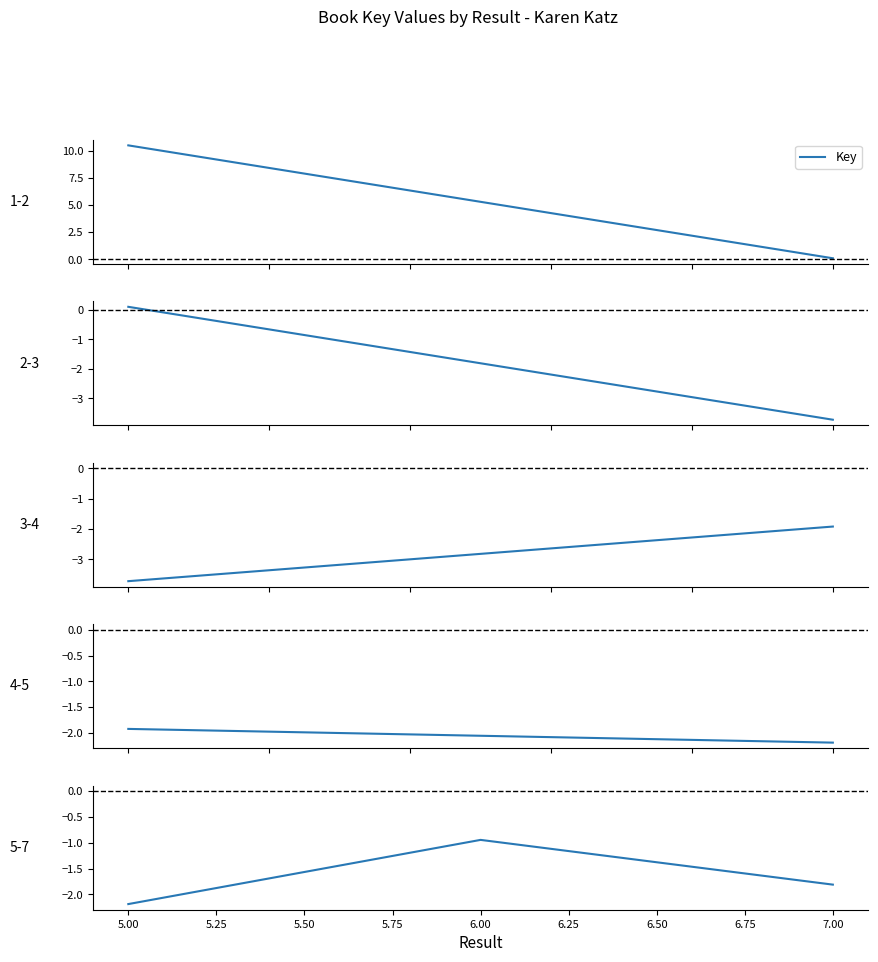

Which category has the lowest value across all series?

5.00